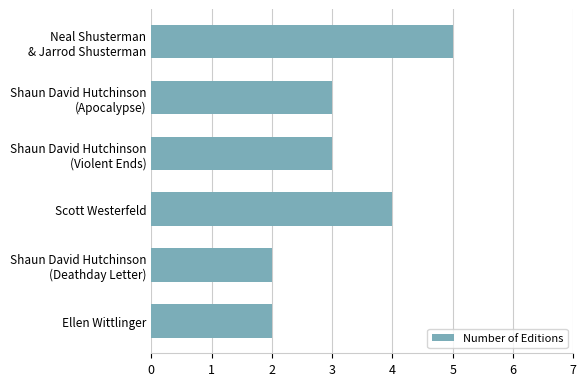

How many series are shown in this chart?

1